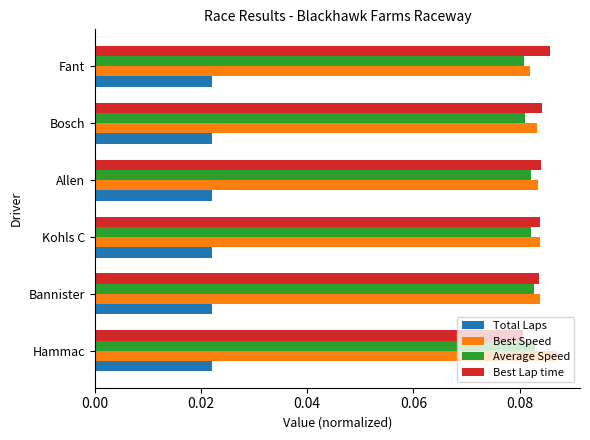

List the series in order of their peak value, lowest first.

Total Laps, Average Speed, Best Lap time, Best Speed